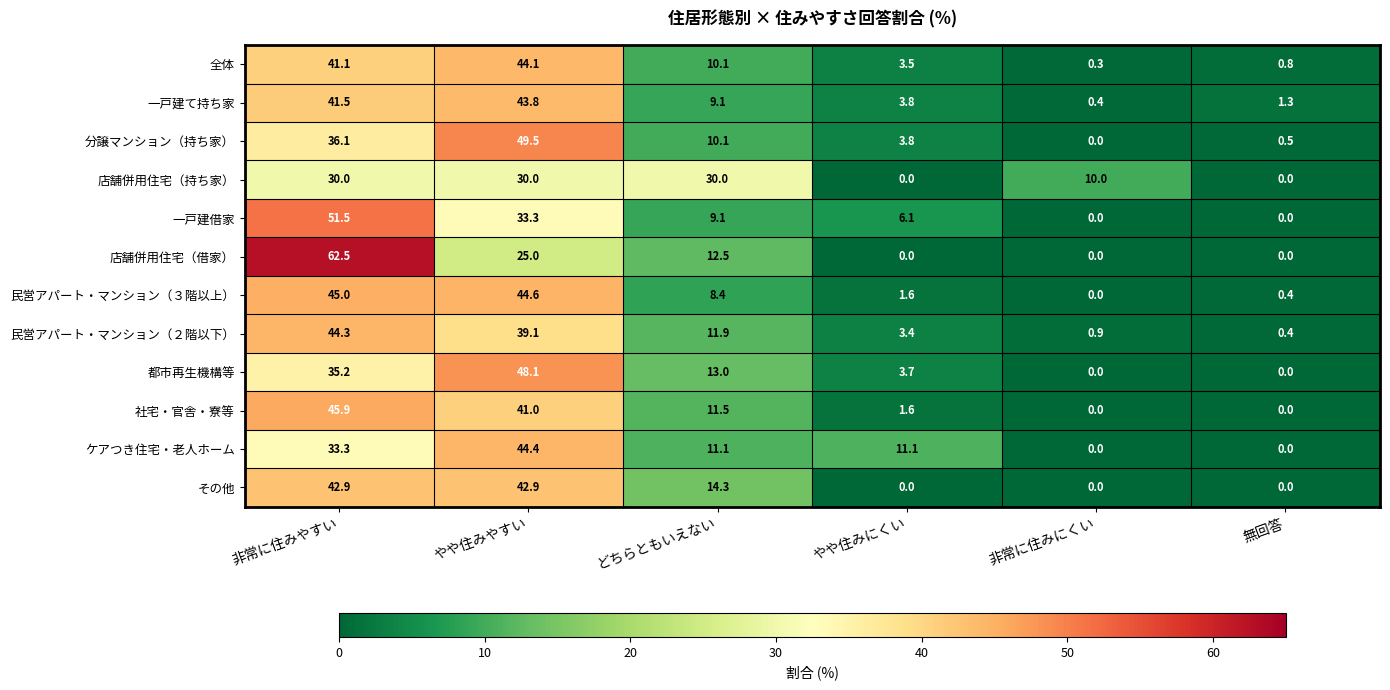

Which series has the largest range (max minus min)?

店舗併用住宅（借家）